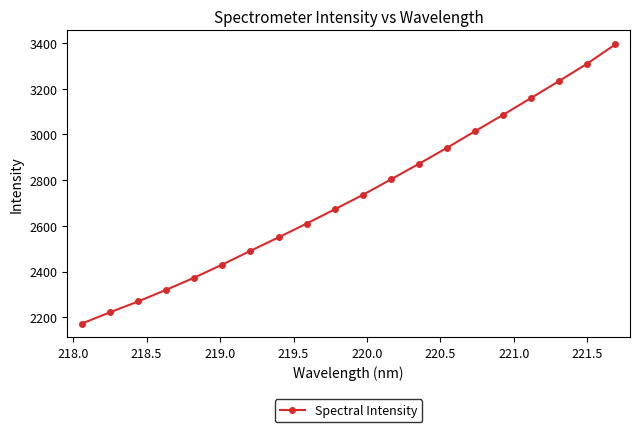

What is the value of the 6th point from the left?

2430.7